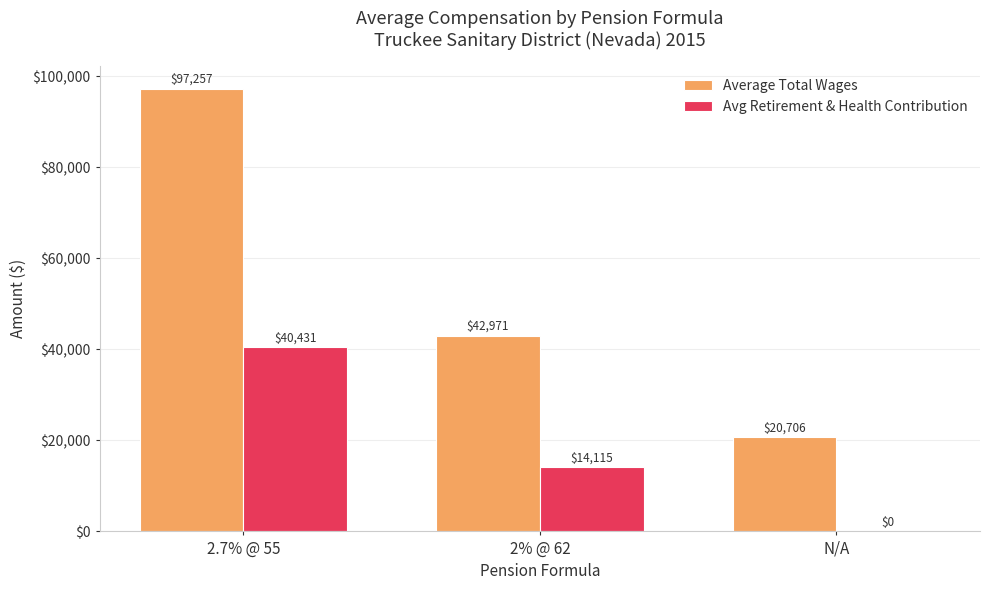

At which category is the sum across all series the highest?

2.7% @ 55